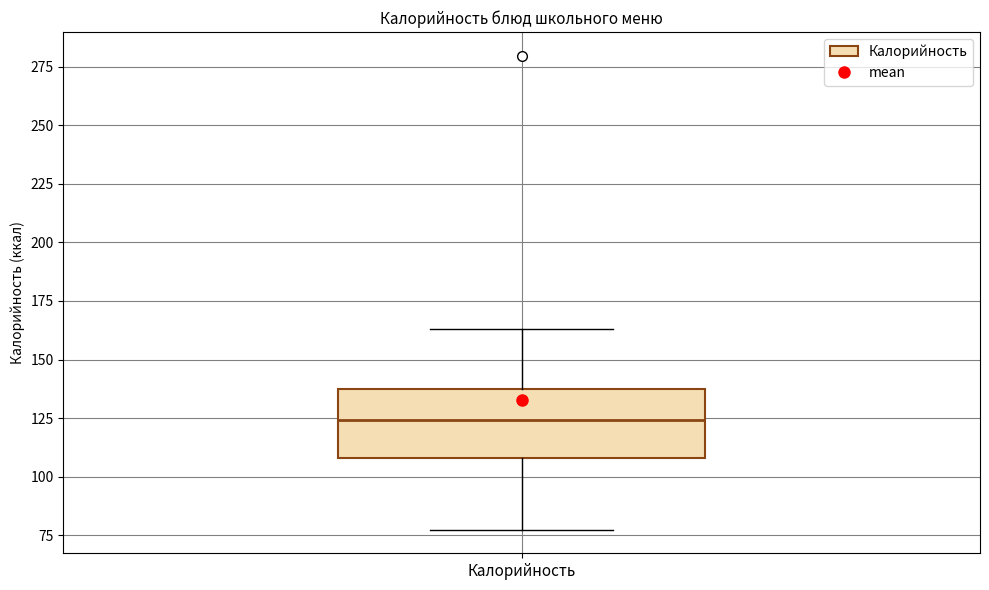

Where does the lower whisker of the box for Калорийность end on the y-axis? The values are not printed on the chart, so give them approximately, as read against the axis.

80